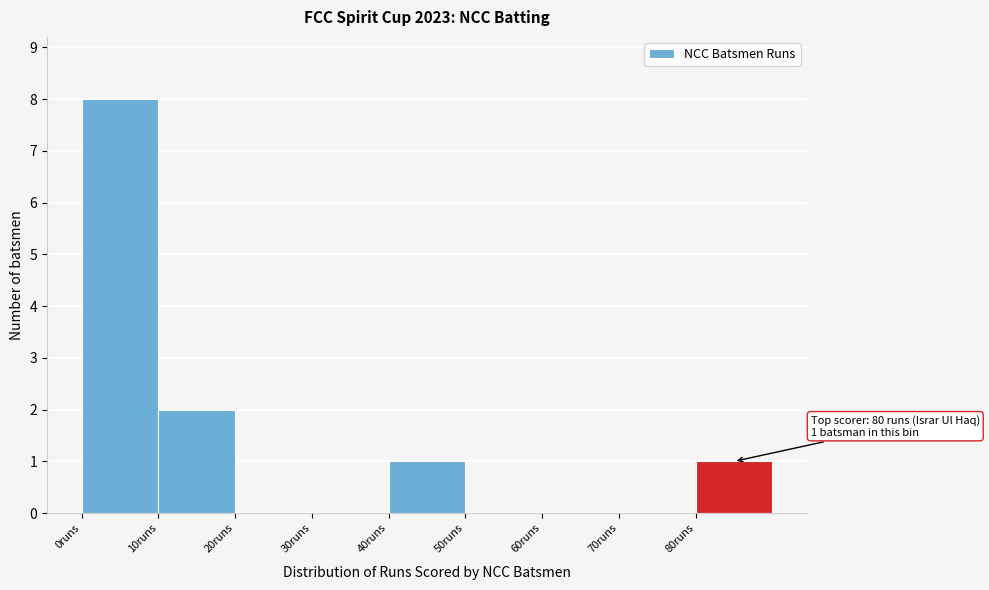

Which range on the x-axis has the tallest bar?

0 to 10